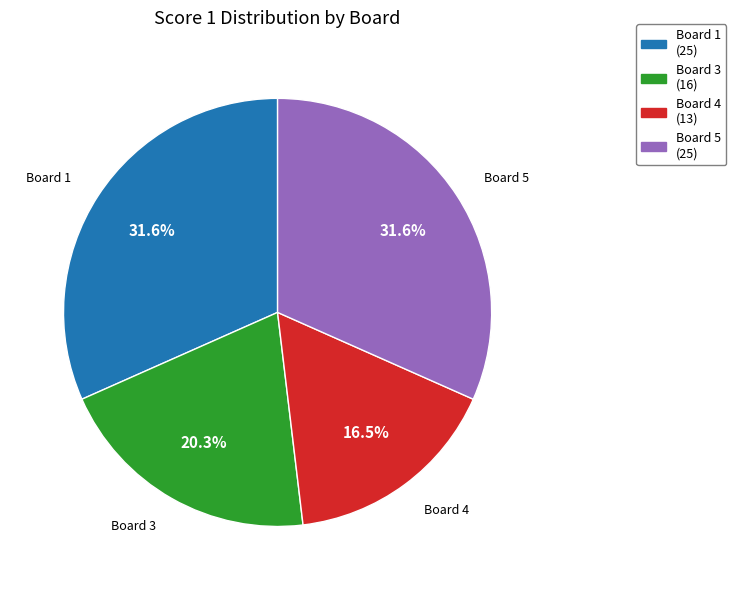

Is there a majority slice in this chart?

No